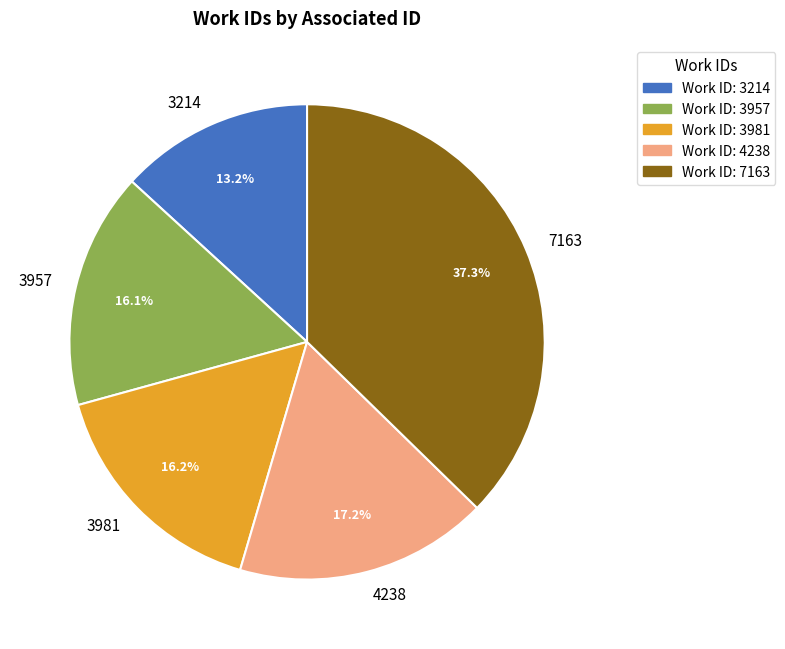

What percentage is the 3981 slice, to the nearest percent?

16%